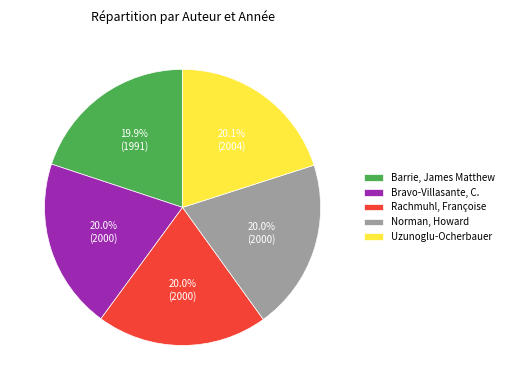

Is it true that Bravo-Villasante, C. is 20% of the pie?

True